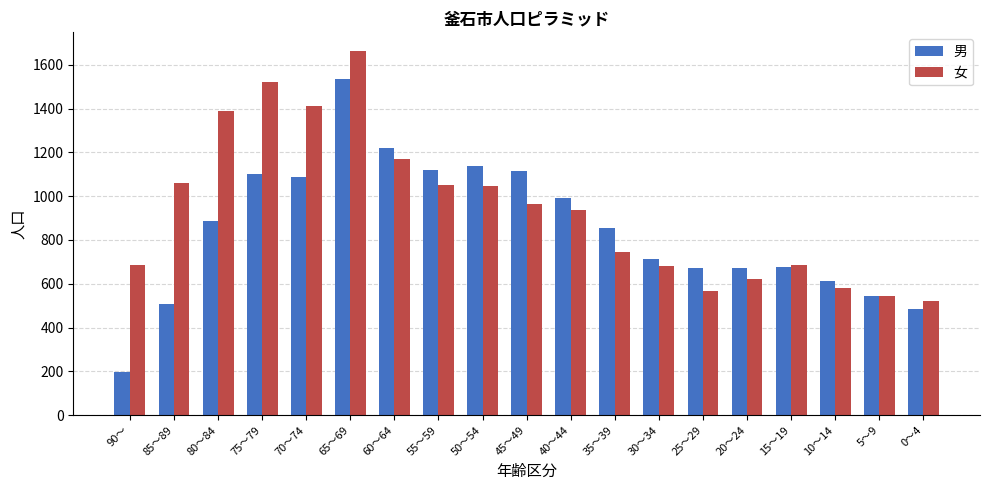

What value does the 男 series have at 60～64?

1222